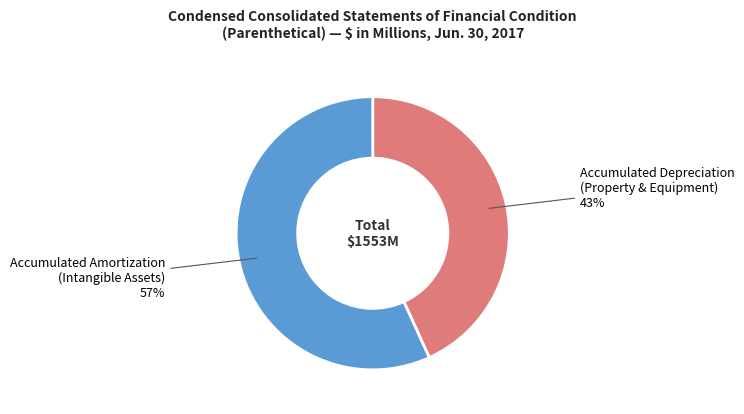

To the nearest percent, what is the combined percentage of Accumulated Depreciation (Property & Equipment) and Accumulated Amortization (Intangible Assets)?

100%